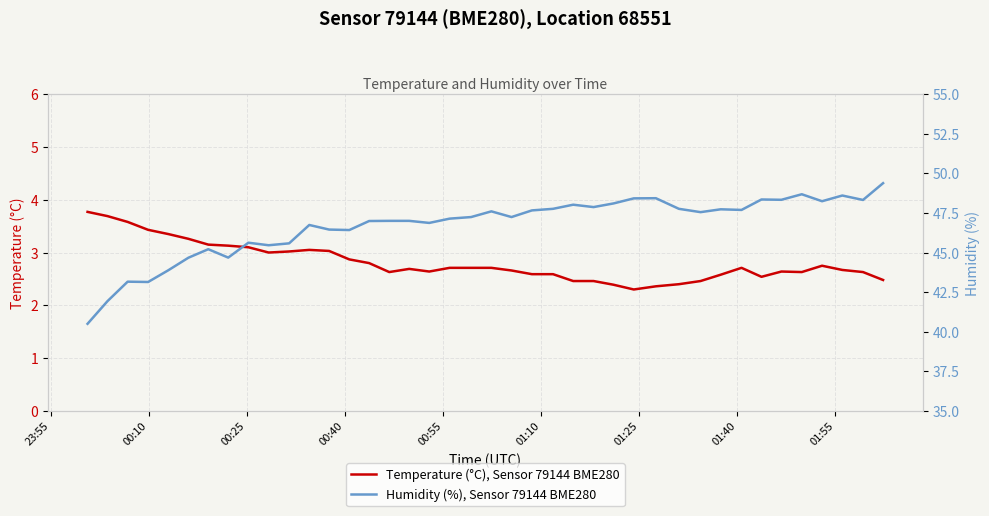

In Humidity (%), Sensor 79144 BME280, how many points are higher than both neighbors (excluding endpoints)?

11